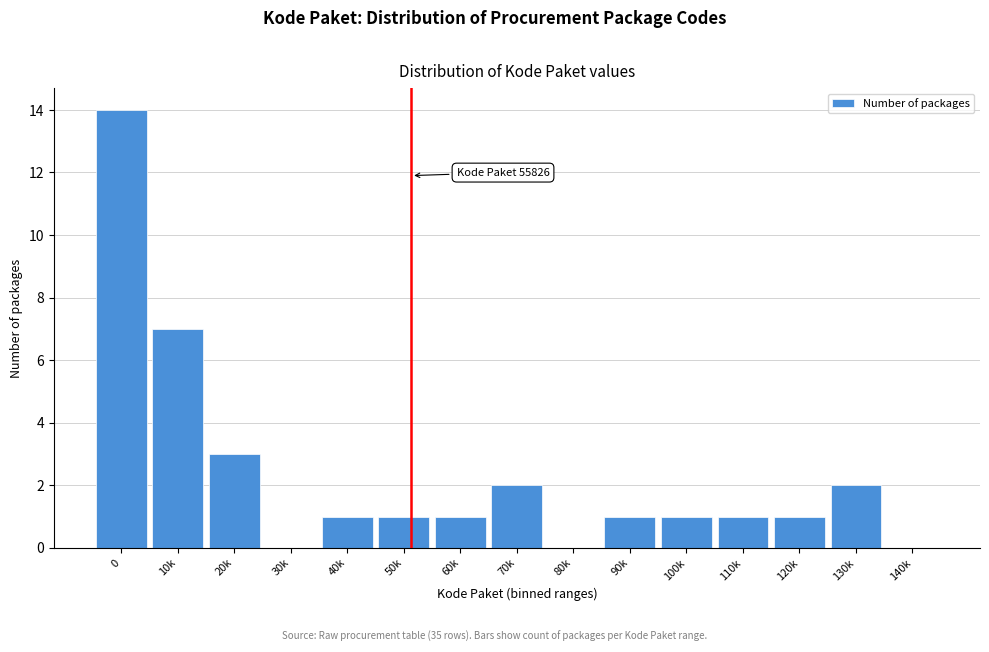

Reading left to right, extract all data points from this chart.

0=14	10k=7	20k=3	30k=0	40k=1	50k=1	60k=1	70k=2	80k=0	90k=1	100k=1	110k=1	120k=1	130k=2	140k=0